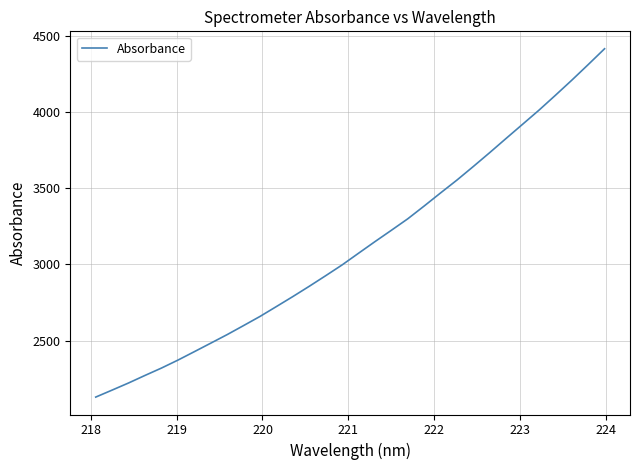

What is the difference between the maximum and minimum values?

2282.8